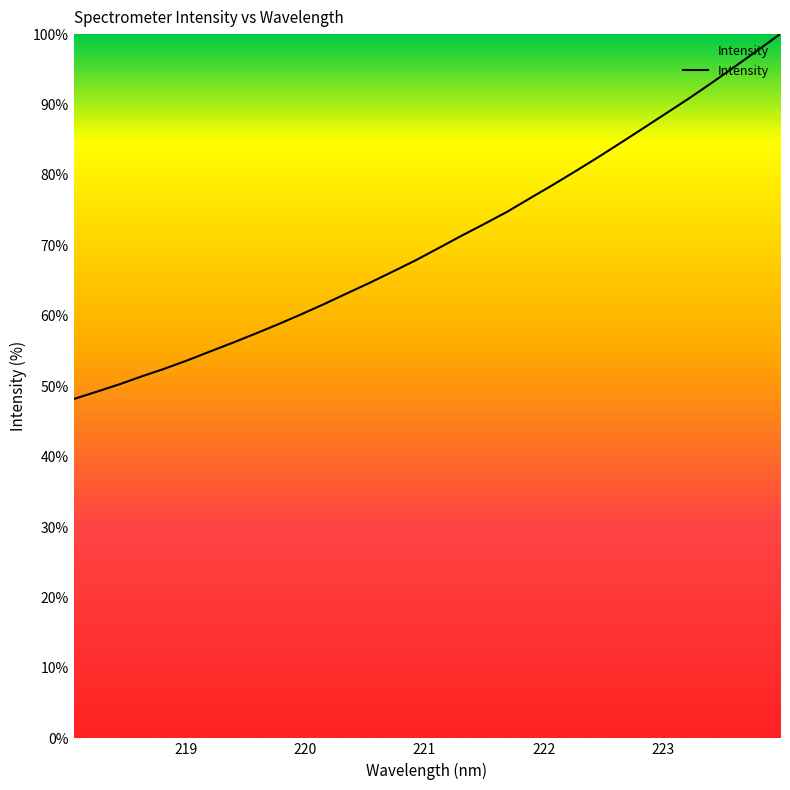

How many series are shown in this chart?

1